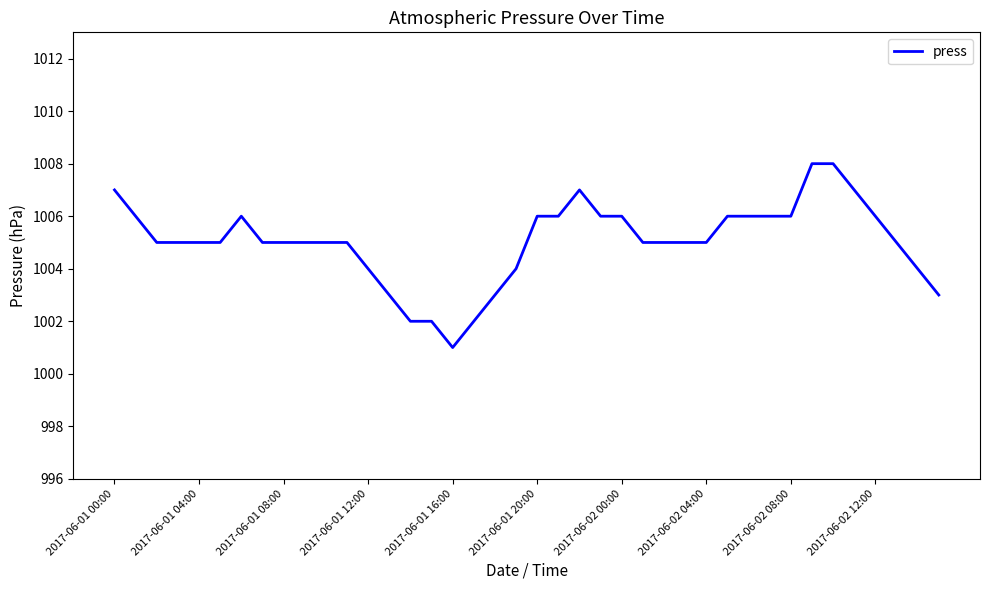

What is the minimum value shown in the chart?

1001